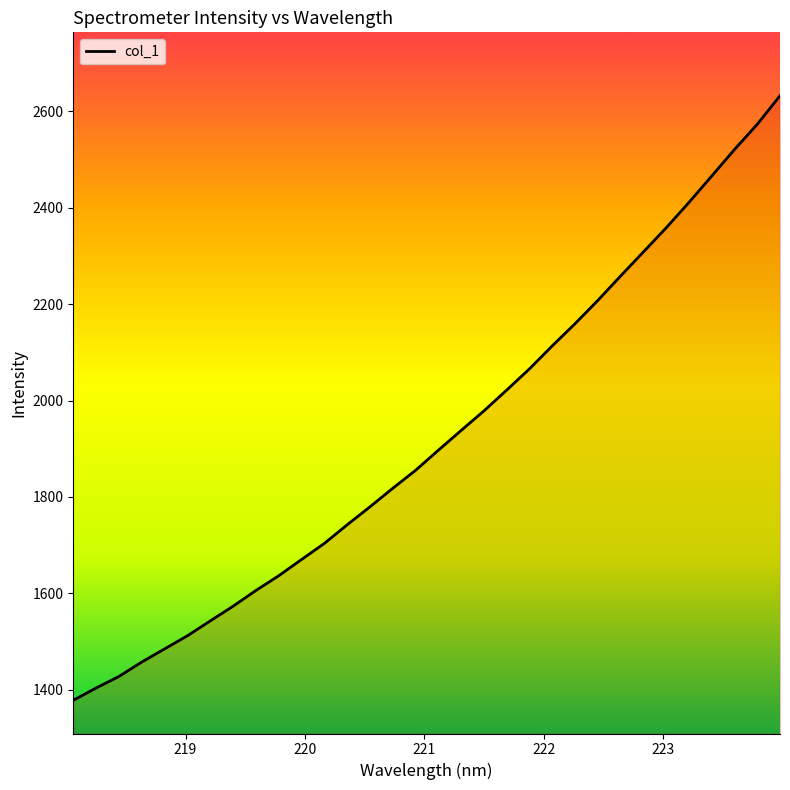

Does the chart display data point markers on the line(s)?

No